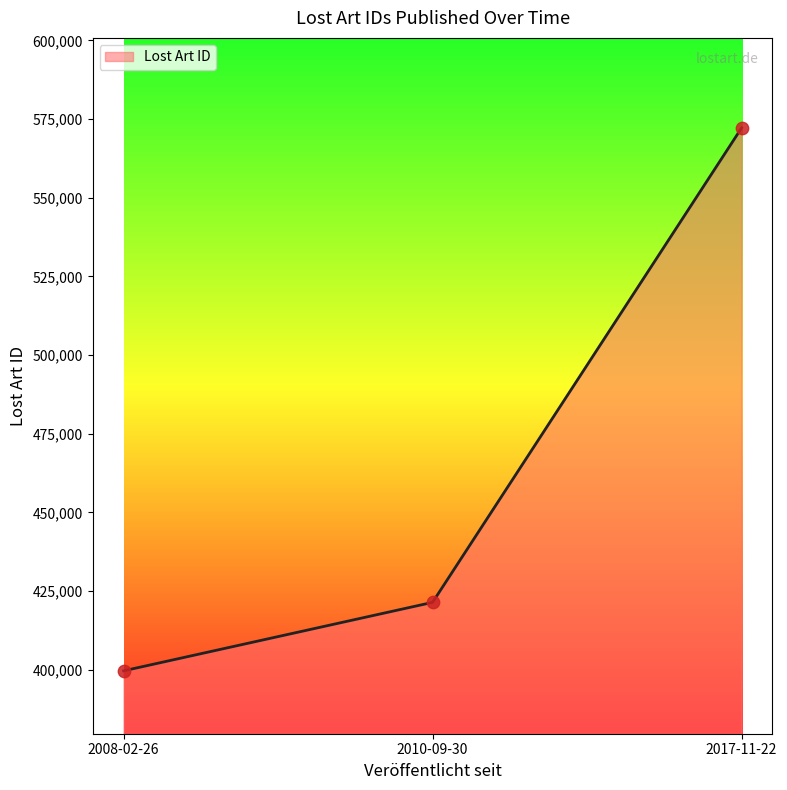

Which has a higher value, 2017-11-22 or 2008-02-26?

2017-11-22